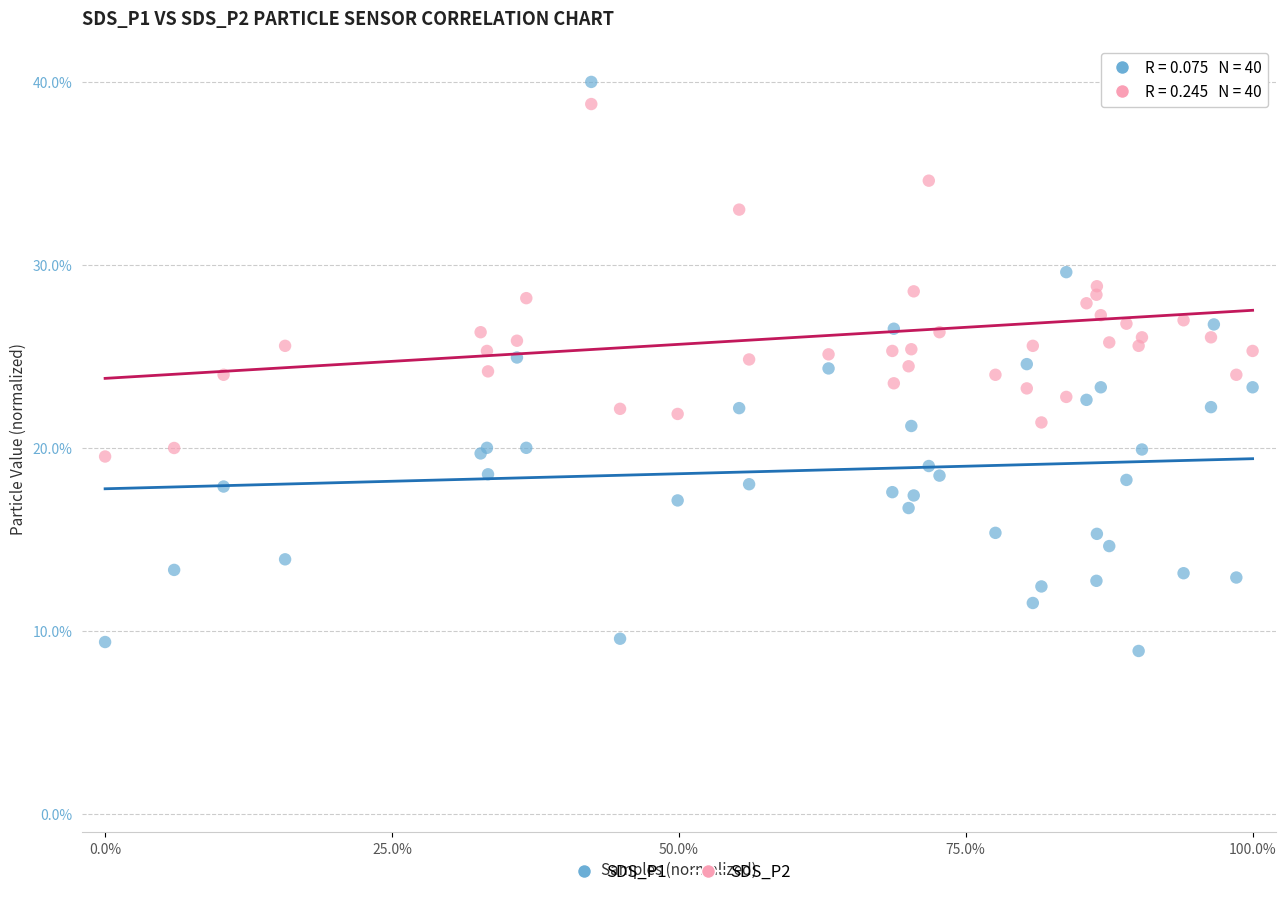

Which series contains the lowest Y value?

SDS_P1